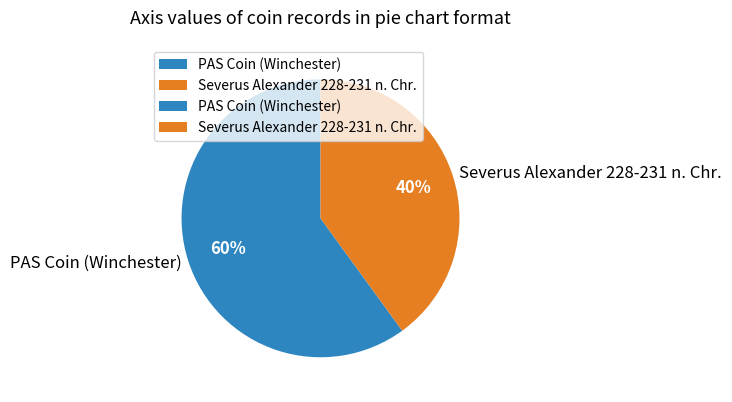

What percentage is the PAS Coin (Winchester) slice, to the nearest percent?

60%